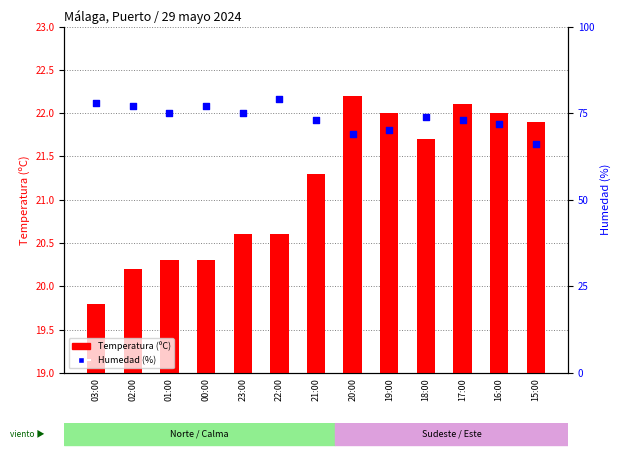

At which category is the sum across all series the highest?

22:00